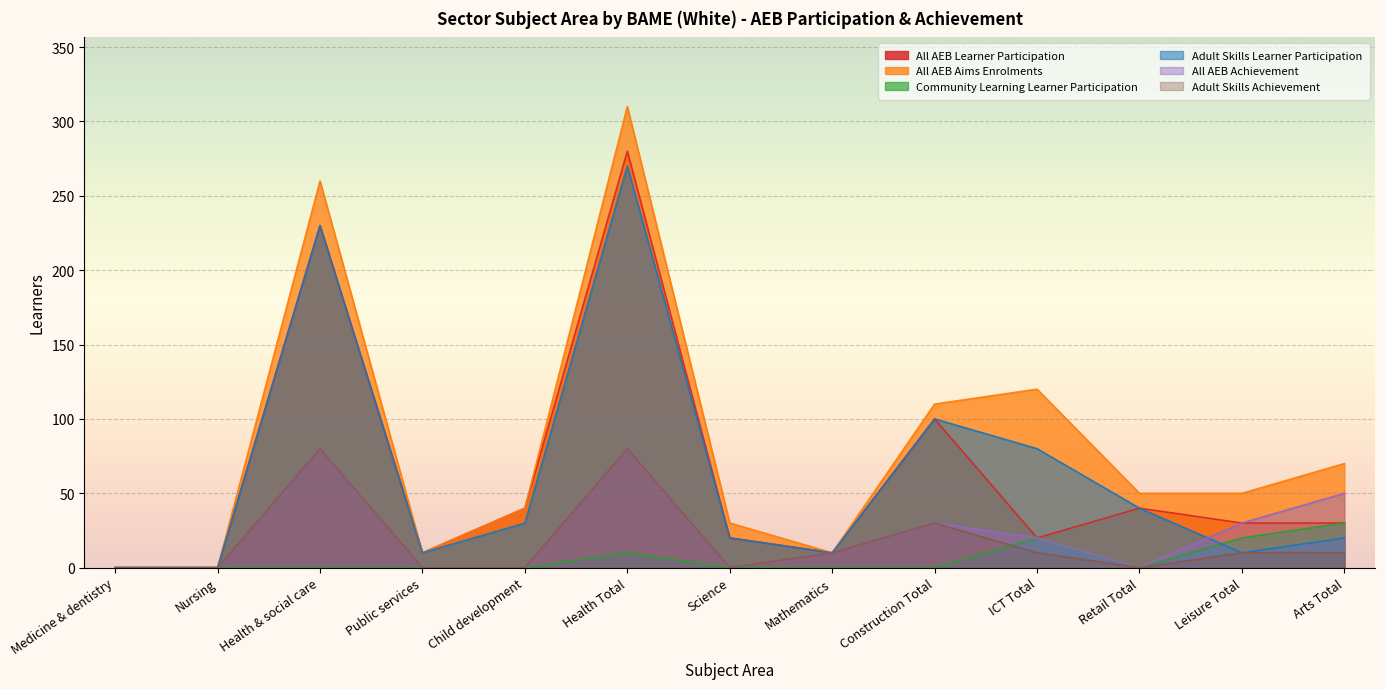

Does the chart display data point markers on the line(s)?

No